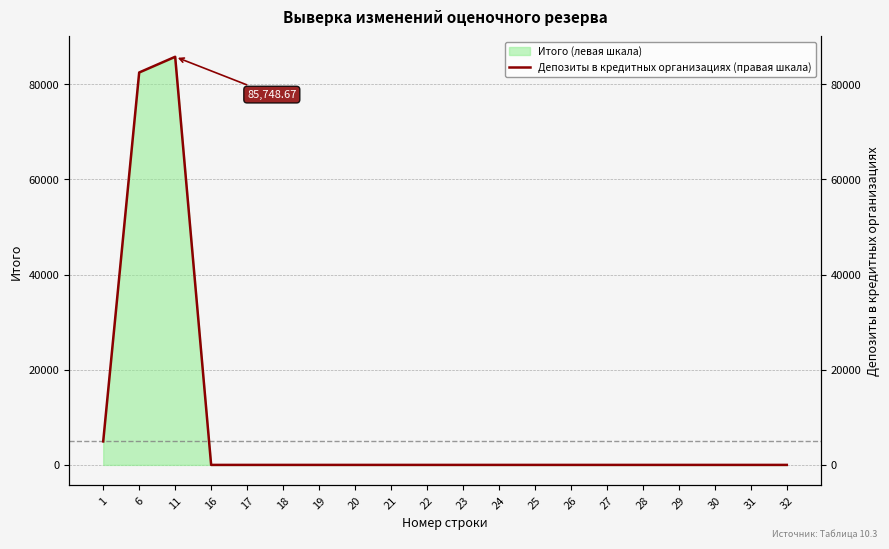

Reading left to right, extract all data points from this chart.

4939.8	82451.7	85748.7	0.0	0.0	0.0	0.0	0.0	0.0	0.0	0.0	0.0	0.0	0.0	0.0	0.0	0.0	0.0	0.0	0.0